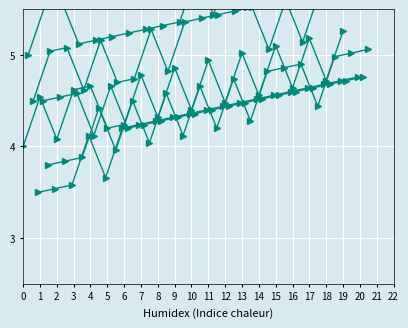

Which label corresponds to the largest value in the chart?

17